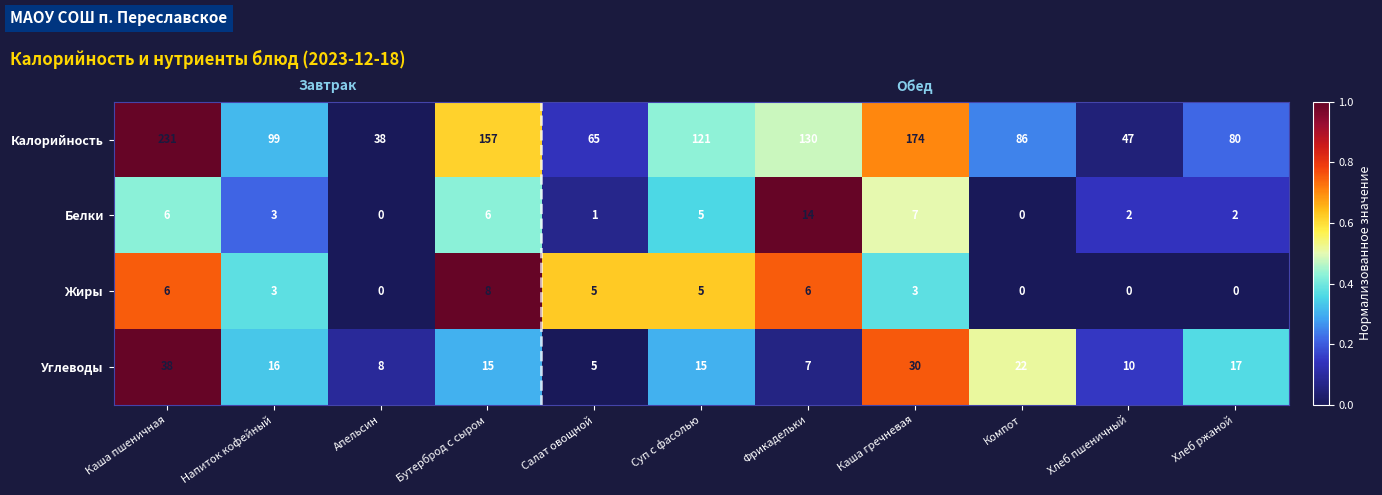

What is the spread (max minus min) of values at Бутерброд с сыром?

151